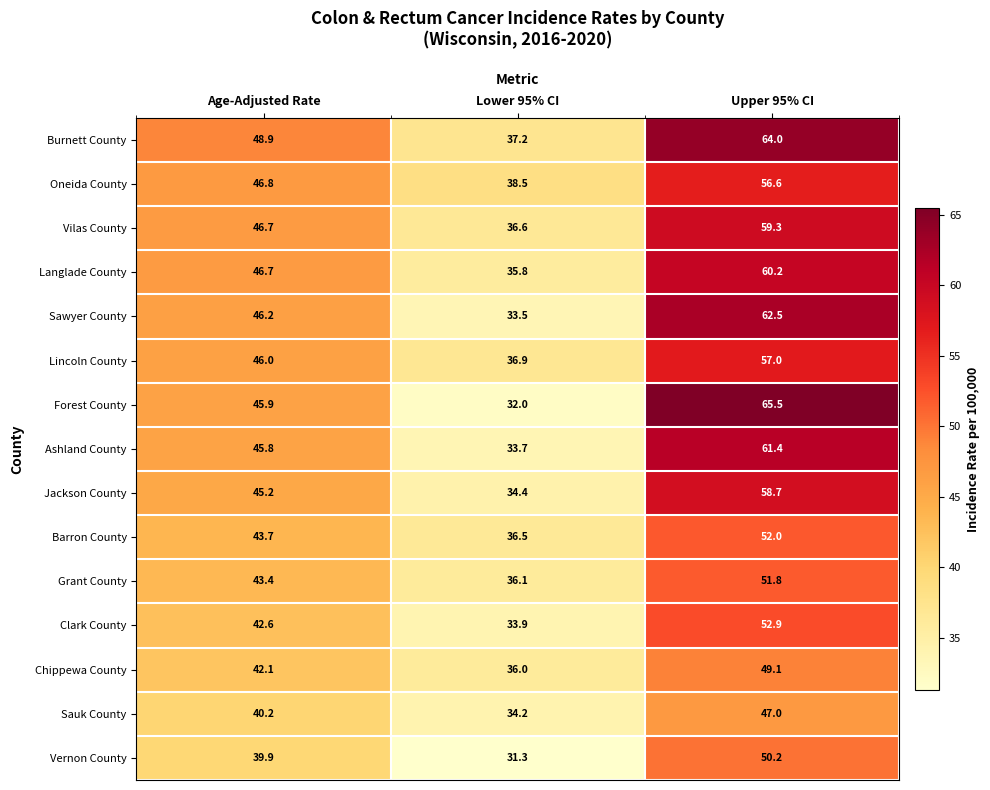

Rank the categories by Clark County value from highest to lowest.

Upper 95% CI, Age-Adjusted Rate, Lower 95% CI